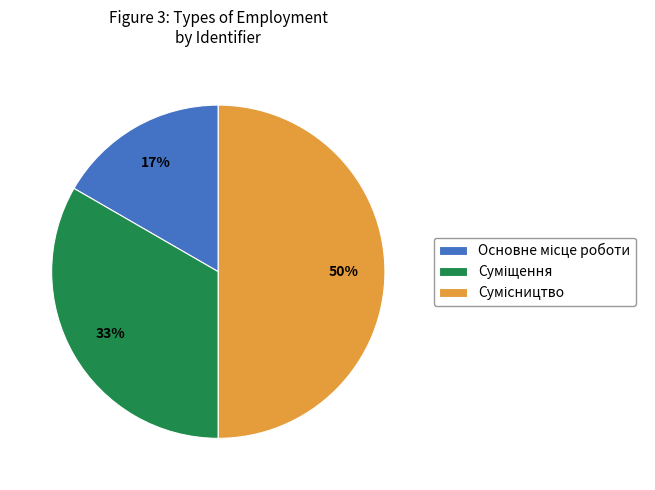

To the nearest percent, what is the difference between the largest and smallest slice percentages?

33%